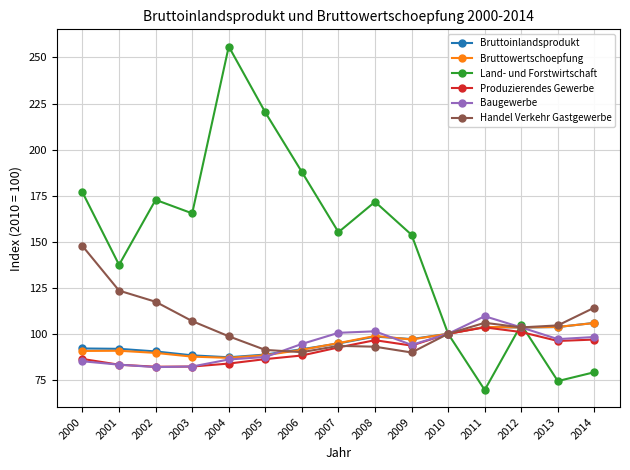

How many values in the Produzierendes Gewerbe series are below 92?

7